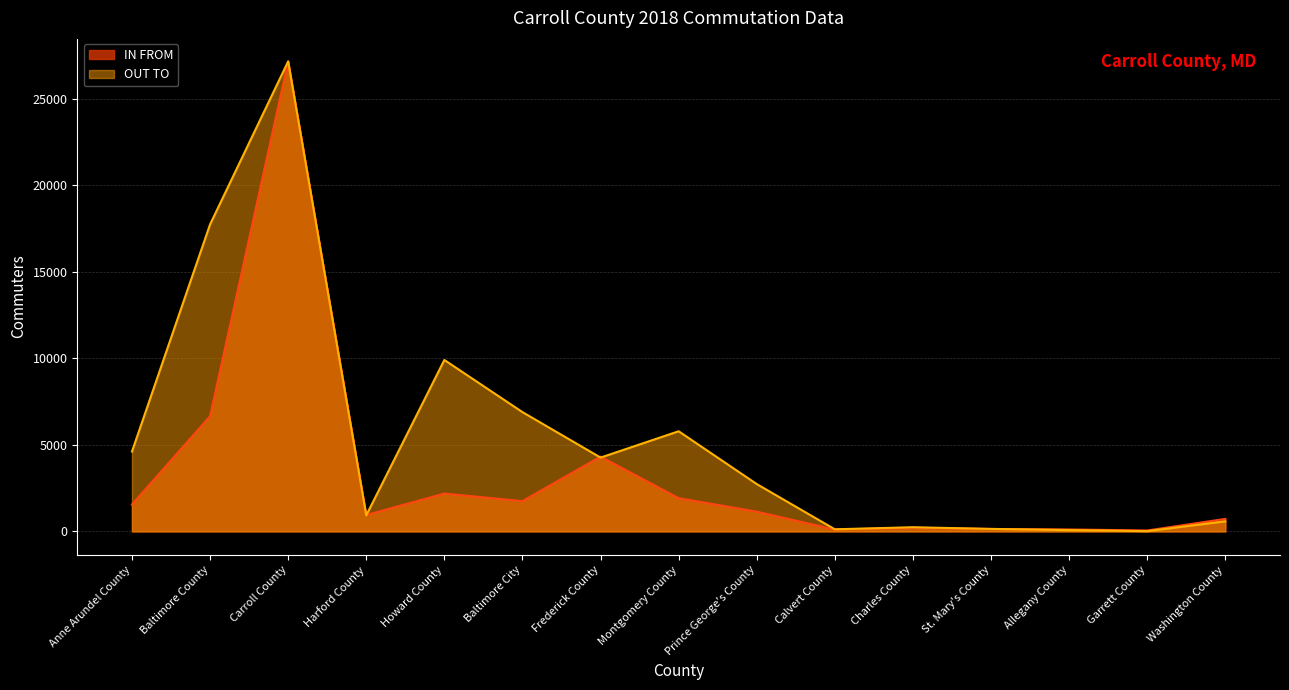

What are all the series names shown in the legend?

IN FROM, OUT TO